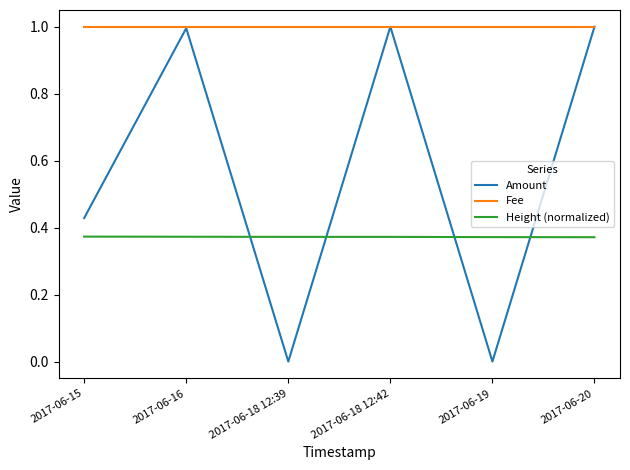

True or false: Fee has more than 2 points higher than both neighbors.

False